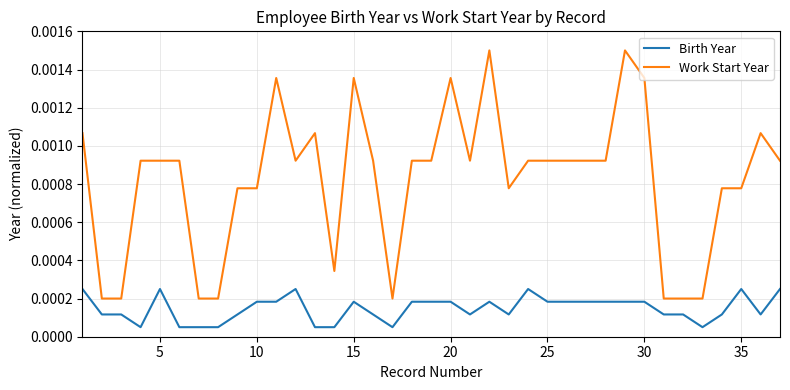

List the series in order of their peak value, lowest first.

Birth Year, Work Start Year